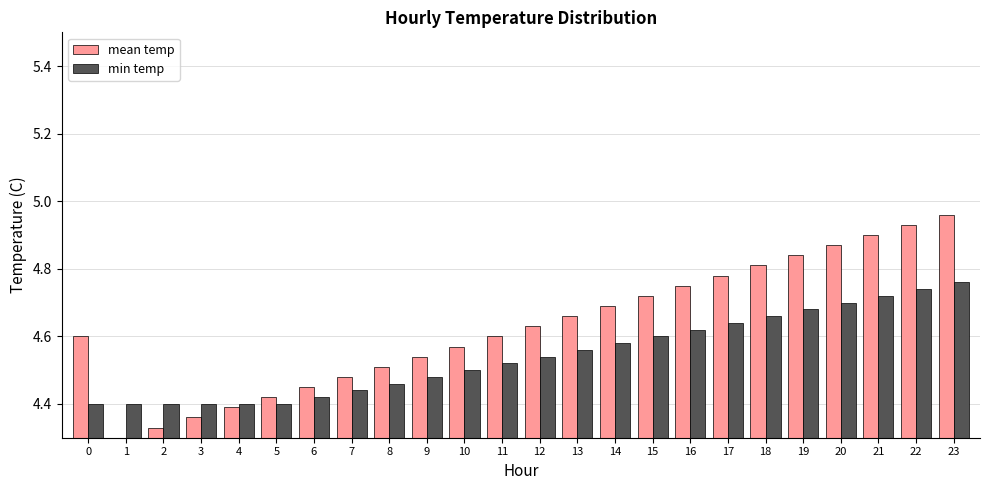

What is the sum of the mean temp values at 19 and 6?

9.3